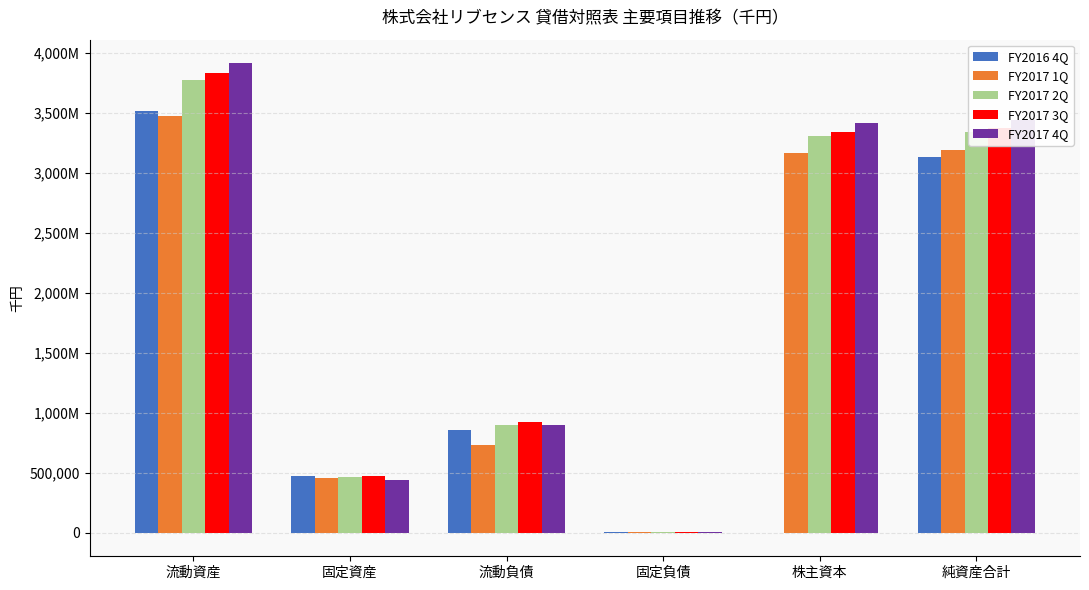

What is the difference between the FY2017 1Q values at 流動資産 and 純資産合計?

282078